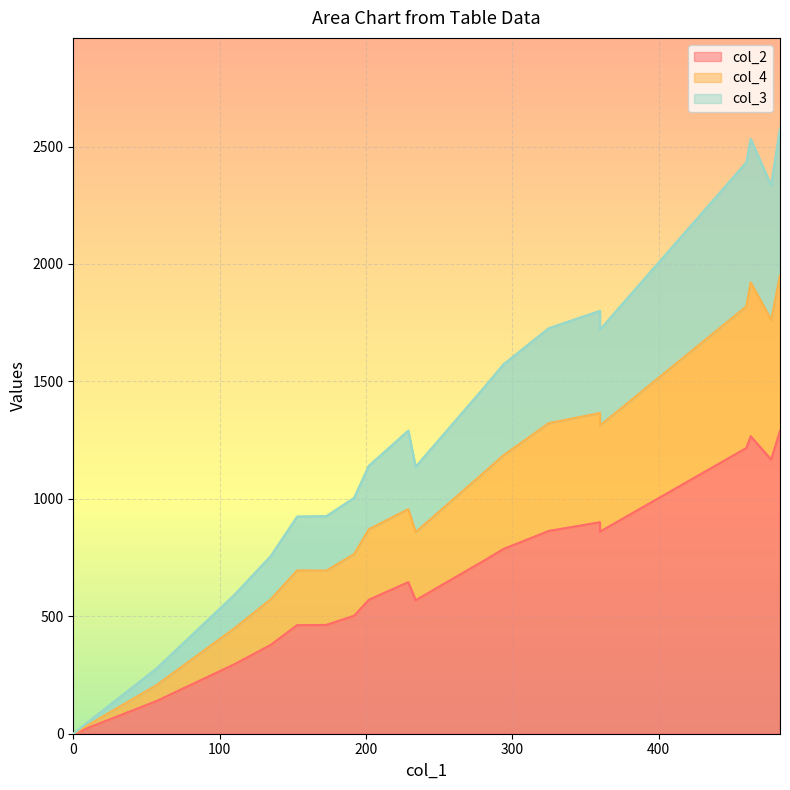

In col_4, how many points are higher than both neighbors (excluding endpoints)?

4